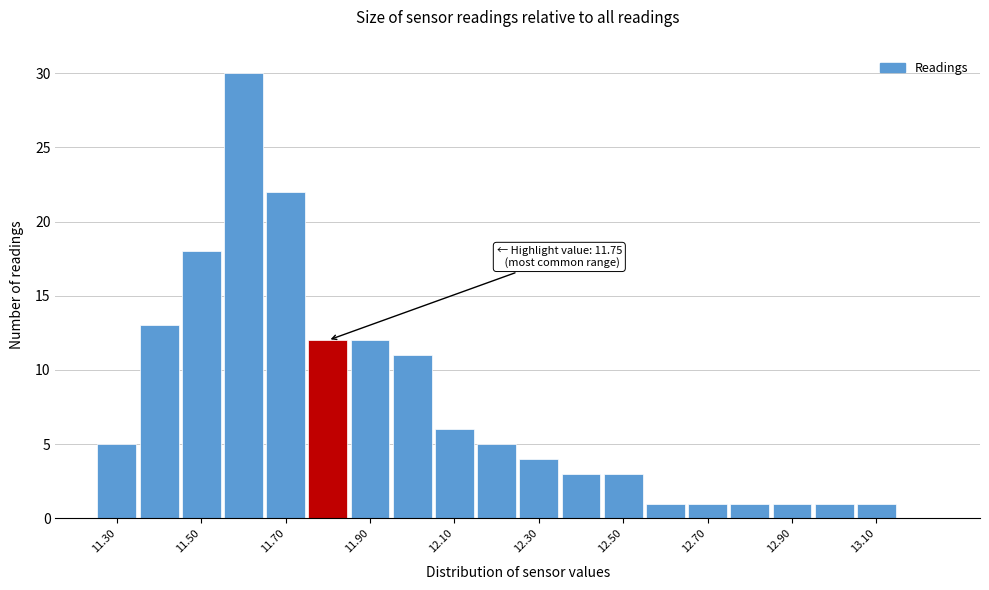

Which range on the x-axis has the tallest bar?

11.55 to 11.65